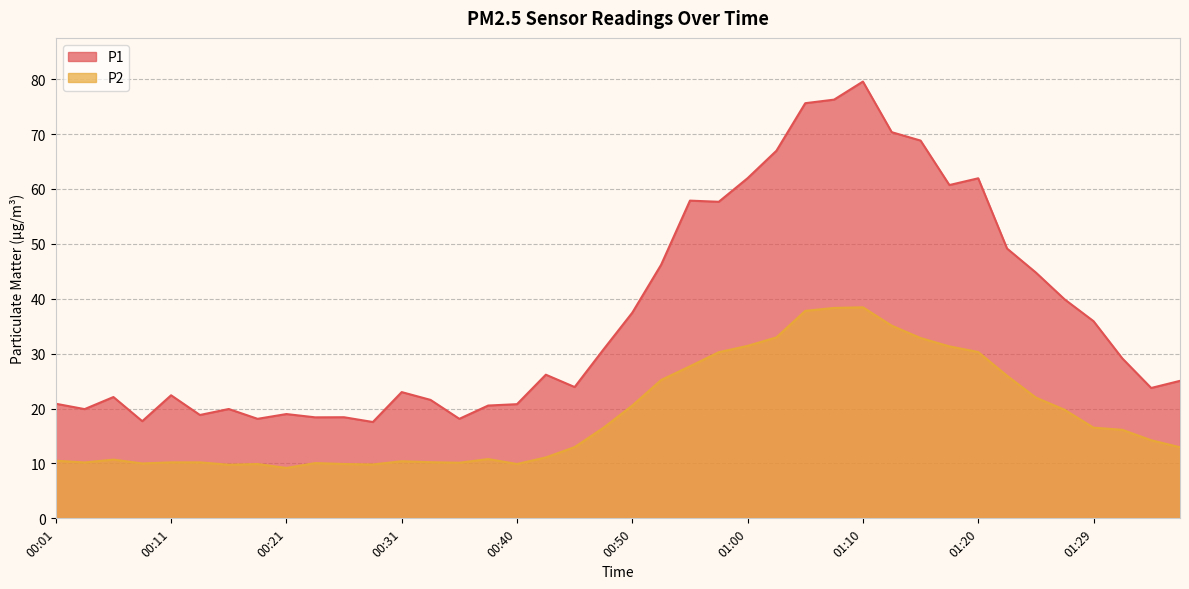

Which series has the widest spread of values?

P1